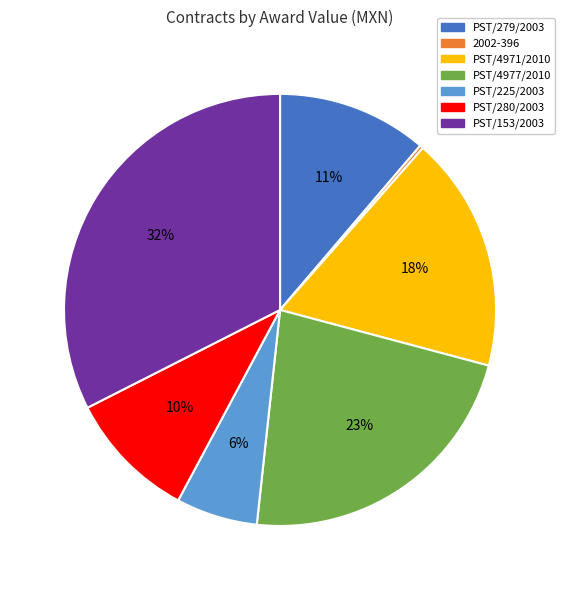

What is the largest slice in the pie chart?

PST/153/2003